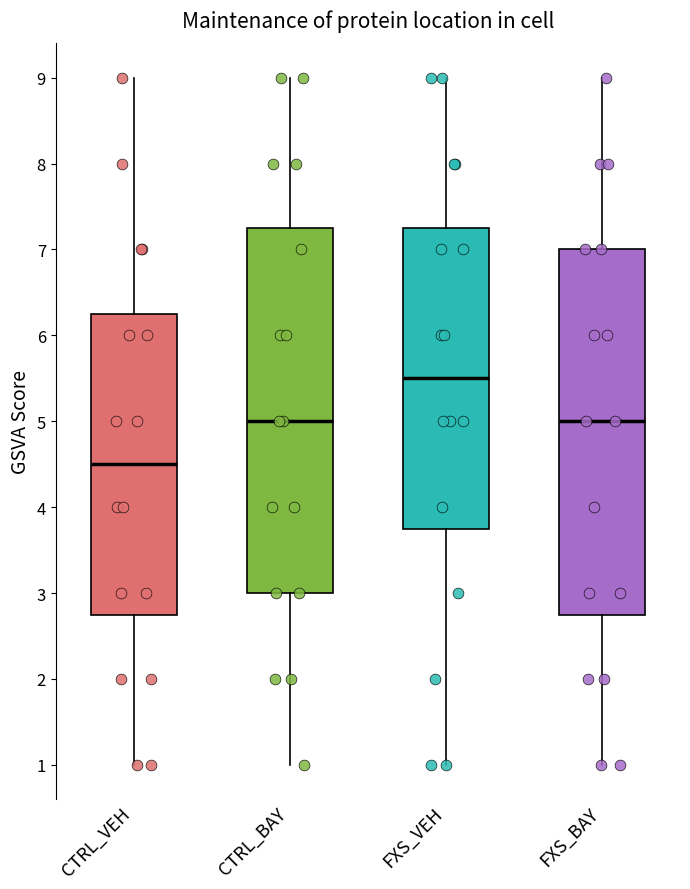

Reading left to right, transcribe this box plot: for each box, give where its median line is, the range the box spans, and where its two whiskers end, as read against the y-axis. The values are not printed on the chart, so give them approximately, as read against the axis.

CTRL_VEH: median 4.5, box 2.8 to 6.3, whiskers 1.0 to 9.0
CTRL_BAY: median 5.0, box 3.0 to 7.3, whiskers 1.0 to 9.0
FXS_VEH: median 5.5, box 3.8 to 7.3, whiskers 1.0 to 9.0
FXS_BAY: median 5.0, box 2.8 to 7.0, whiskers 1.0 to 9.0